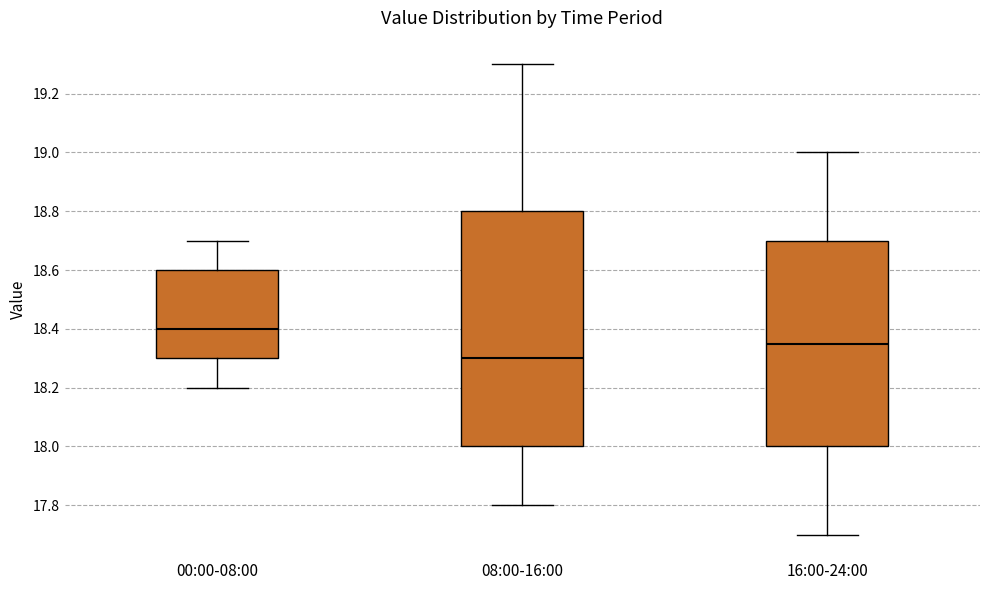

Which box is the tallest, from its lower edge to its upper edge?

08:00-16:00